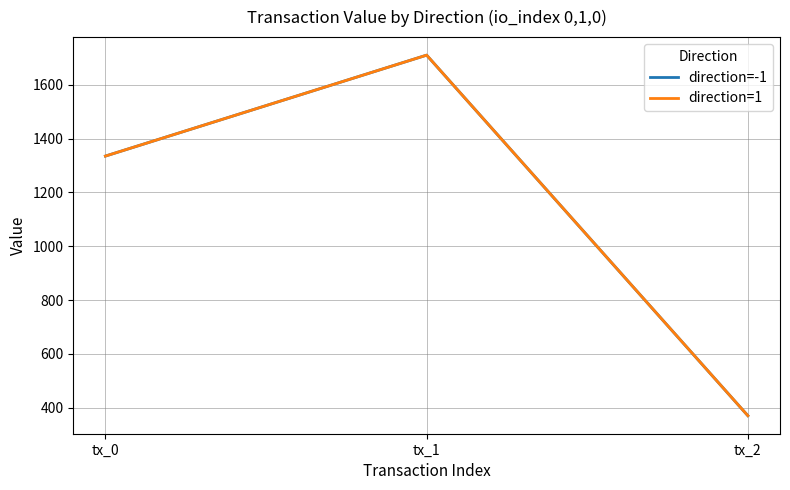

Does the chart display data point markers on the line(s)?

No